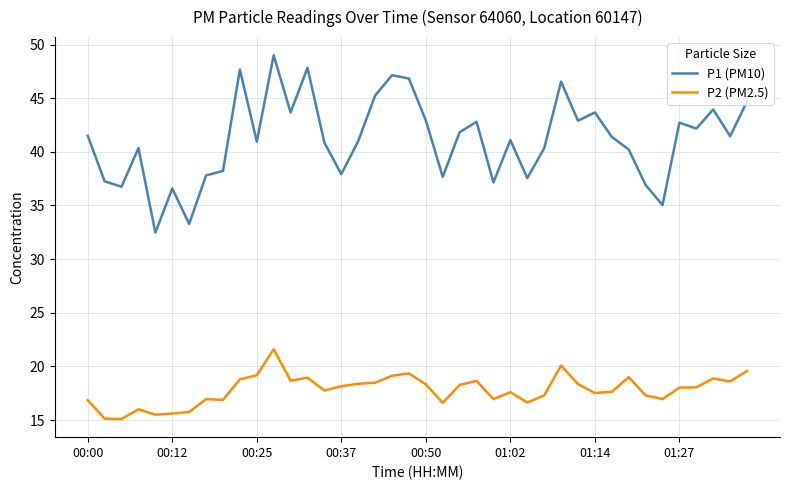

True or false: P1 (PM10) and P2 (PM2.5) cross at least once.

False